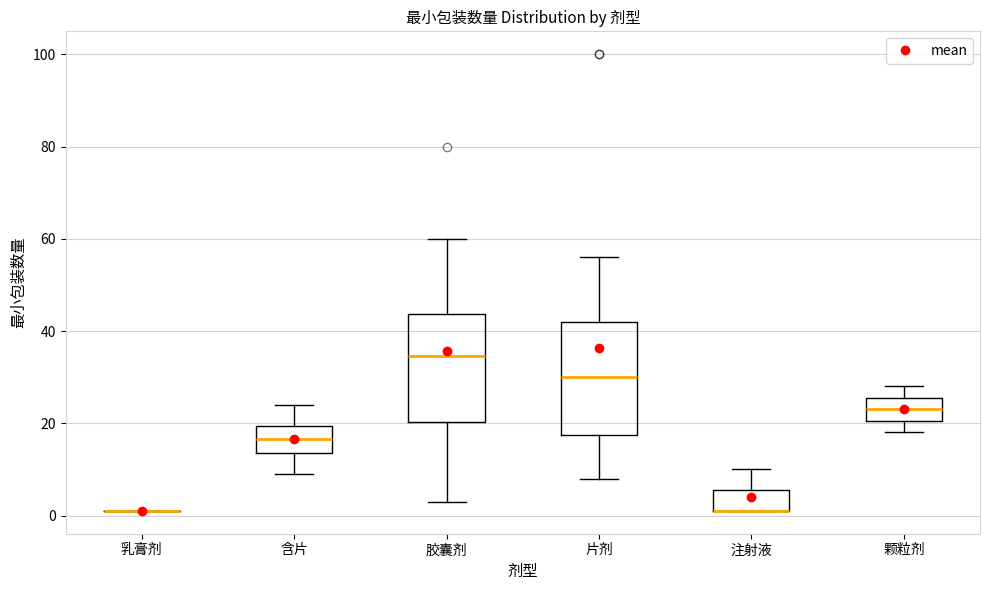

Reading left to right, read every box against the y-axis: the position of its median line, the range the box covers, and the ends of its whiskers. The values are not printed on the chart, so give them approximately, as read against the axis.

乳膏剂: box collapsed to a line at 2, whiskers 2 to 2
含片: median 16, box 14 to 20, whiskers 10 to 24
胶囊剂: median 34, box 20 to 44, whiskers 4 to 60
片剂: median 30, box 18 to 42, whiskers 8 to 56
注射液: median 2 (drawn on the box's lower edge), box 2 to 6, whiskers 2 to 10
颗粒剂: median 24, box 20 to 26, whiskers 18 to 28